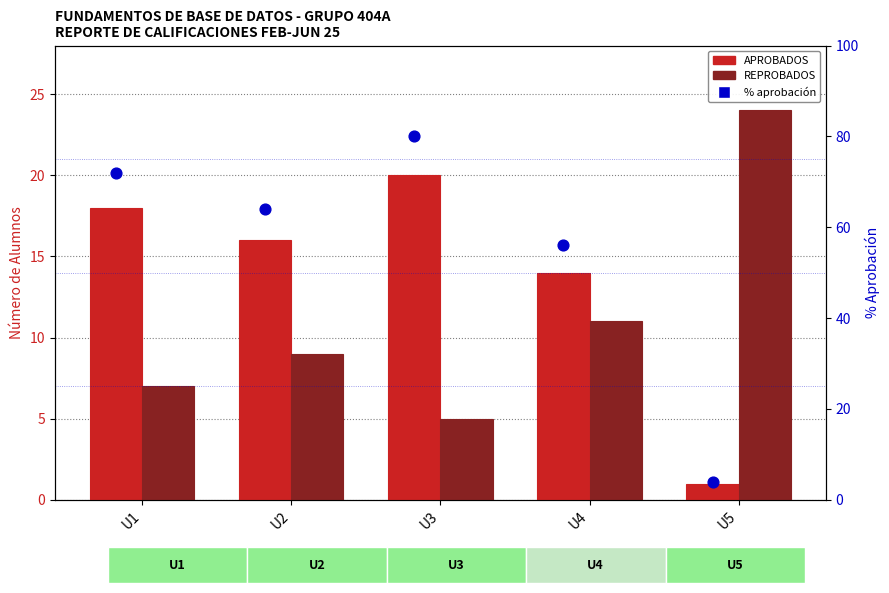

Which series reaches the maximum Y coordinate?

% aprobación